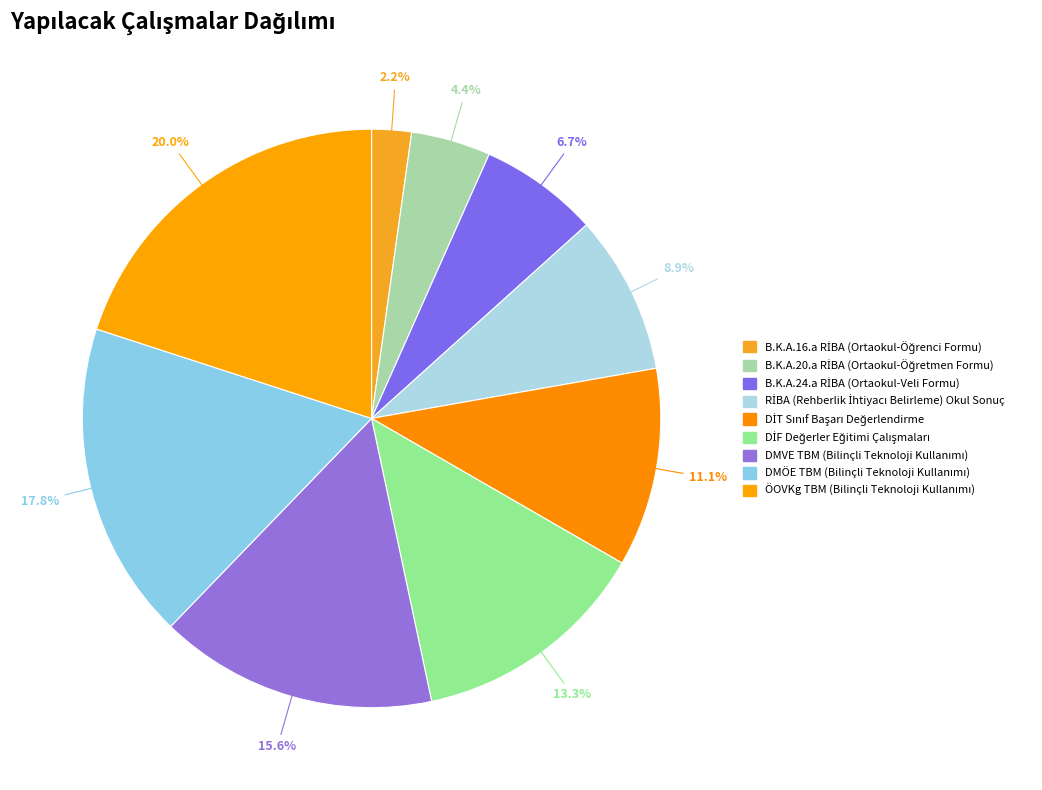

True or false: B.K.A.24.a RİBA (Ortaokul-Veli Formu) accounts for 1% of the total.

False